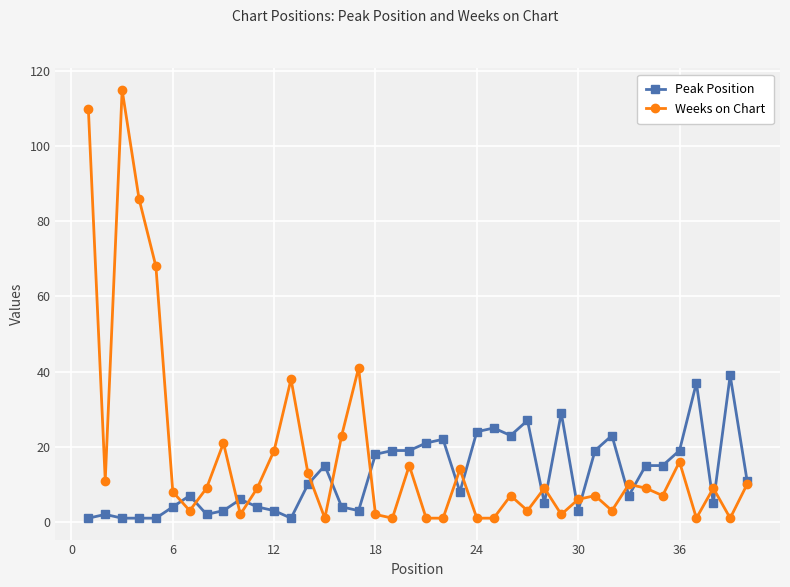

At how many categories does at least one series exceed 95?

2